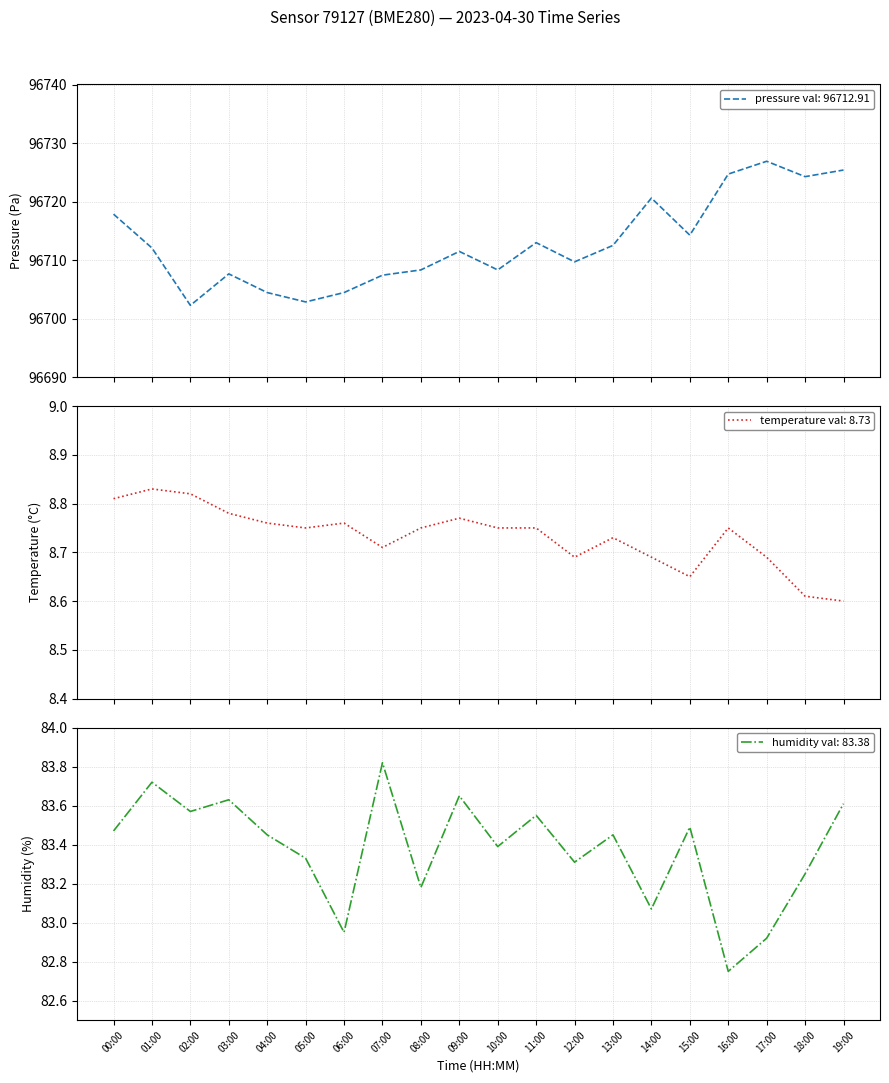

What are all the series names shown in the legend?

pressure, temperature, humidity